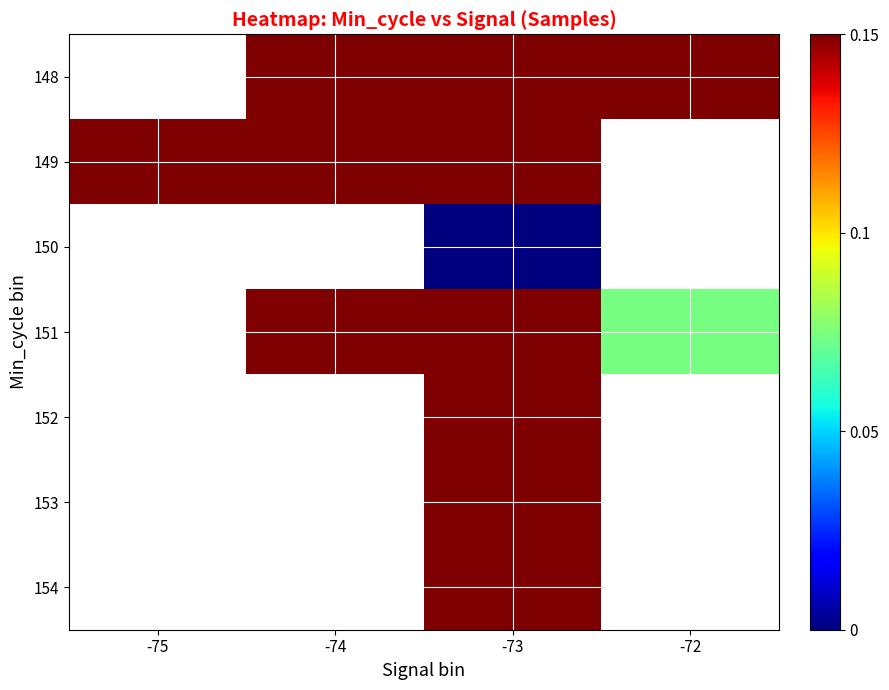

Rank the categories by 149 value from highest to lowest.

-73, -75, -72, -74